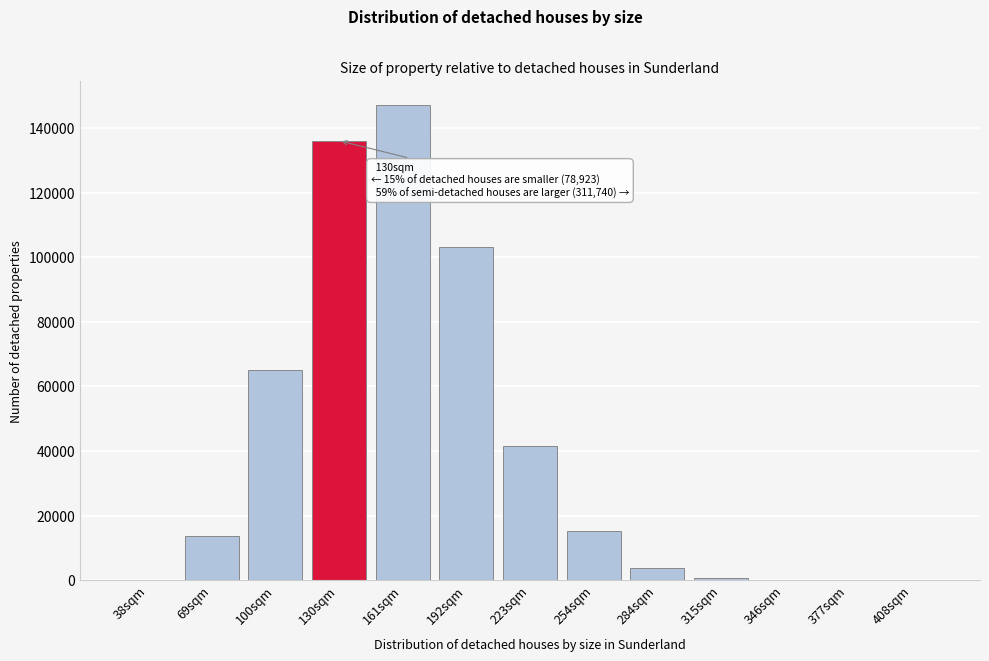

Approximately how many times larger is the value at 130sqm compared to 223sqm?

3.3